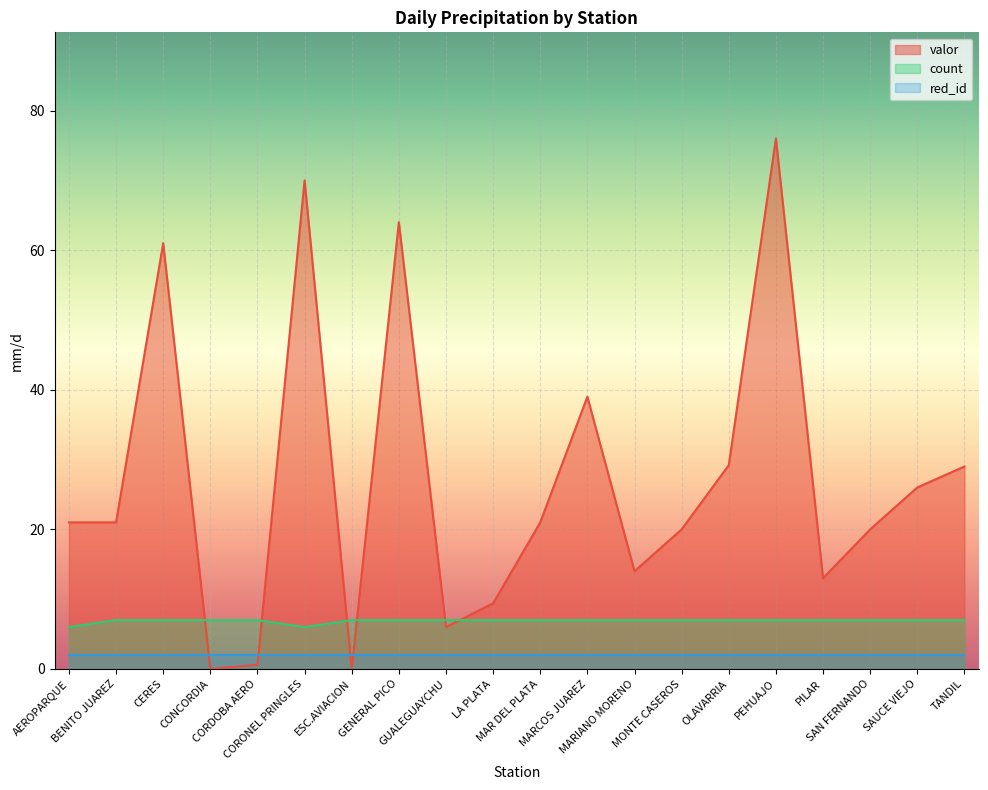

In valor, how many points are higher than both neighbors (excluding endpoints)?

5